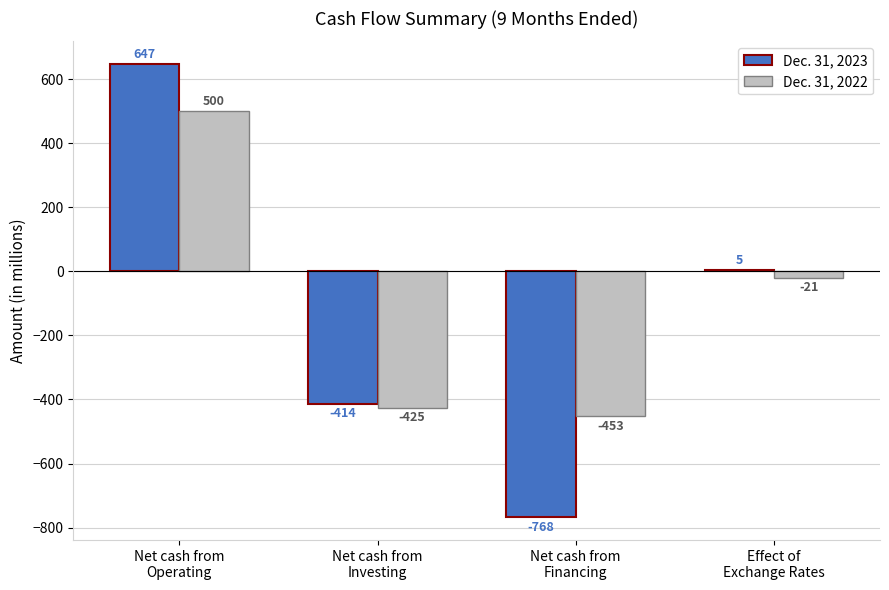

What is the maximum value for Dec. 31, 2022?

500